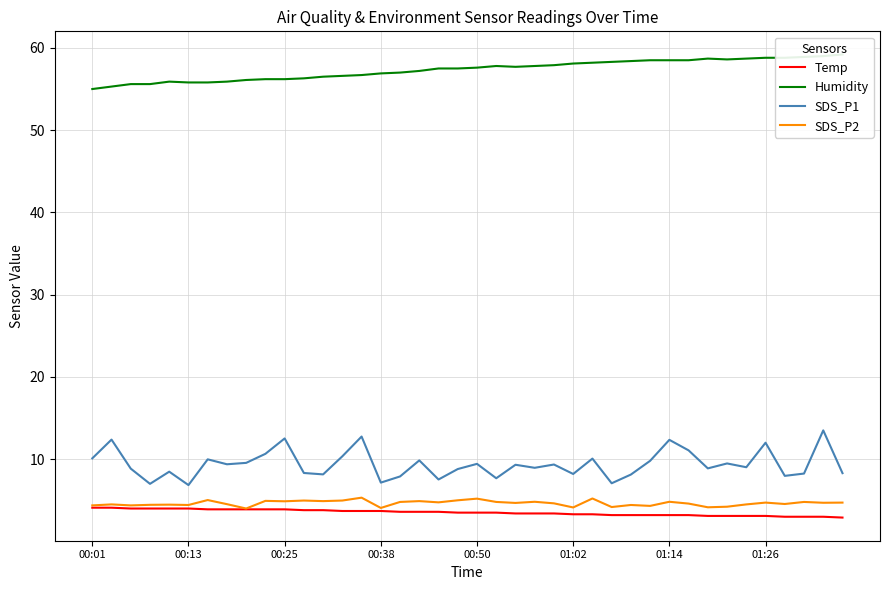

Which has a higher value, 32 or 36?

32